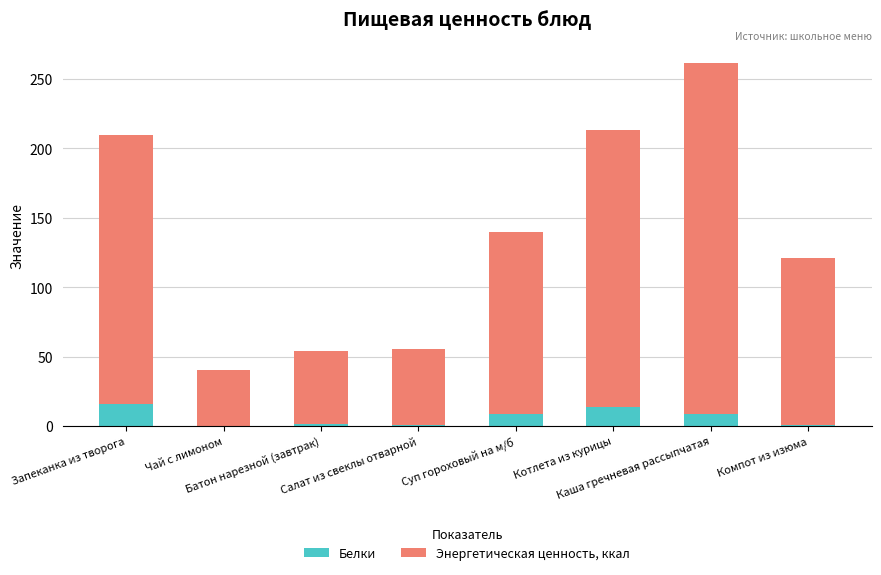

What is the maximum value for Белки?

15.9